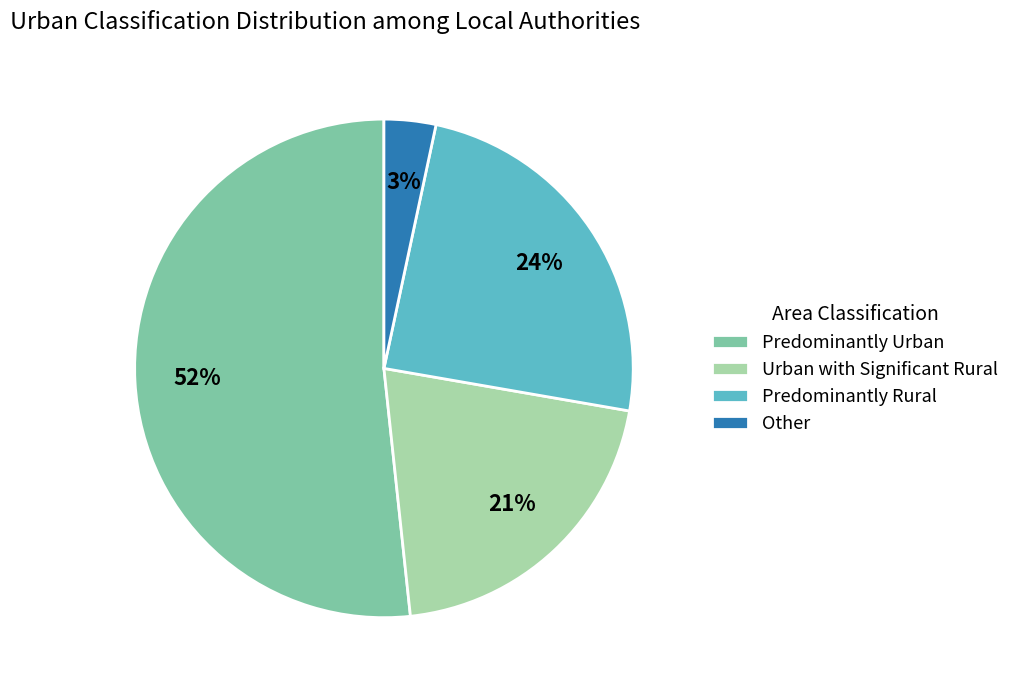

How many segments does this pie chart have?

4